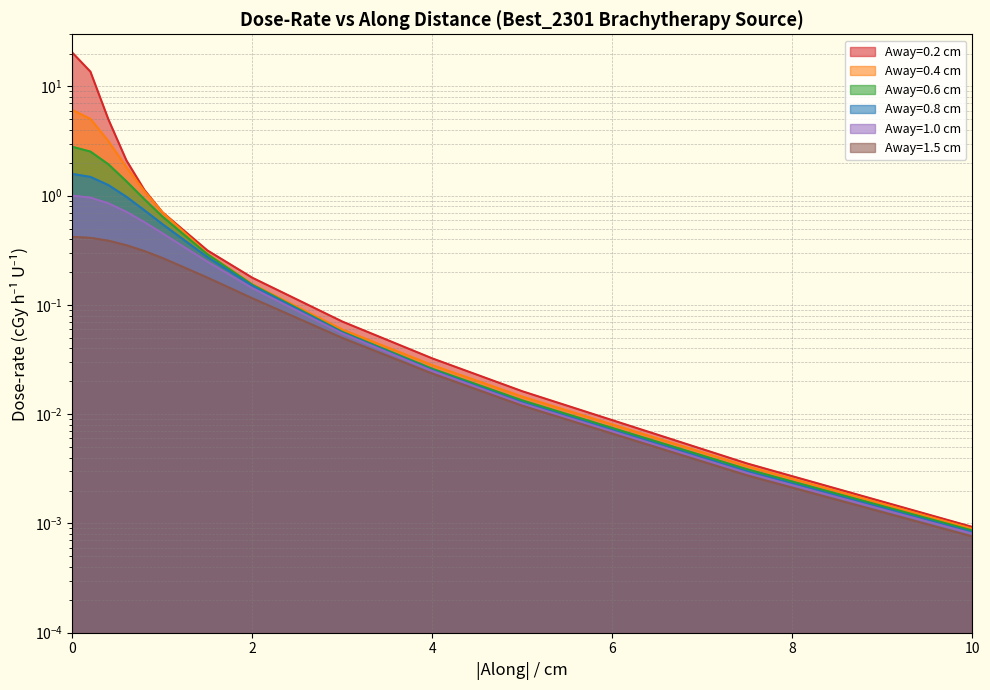

True or false: Away=0.4 cm and Away=0.6 cm cross at least once.

False